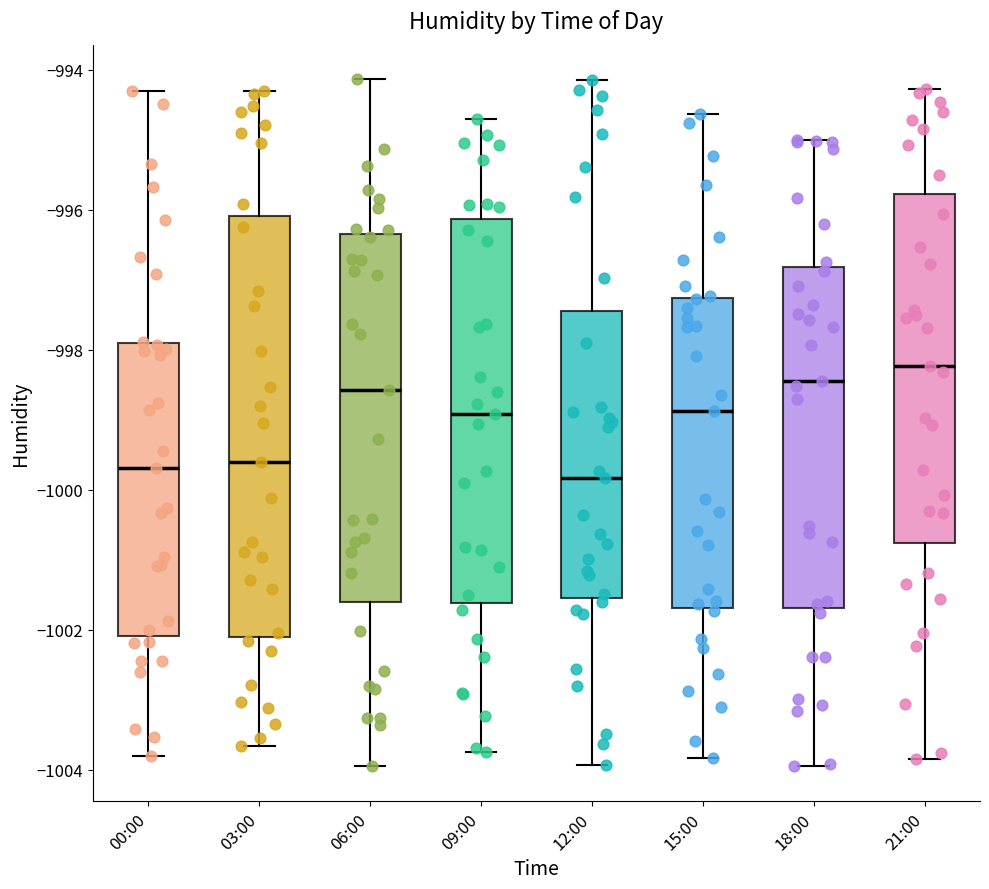

Comparing the boxes themselves (not the whiskers), which one is the tallest?

03:00